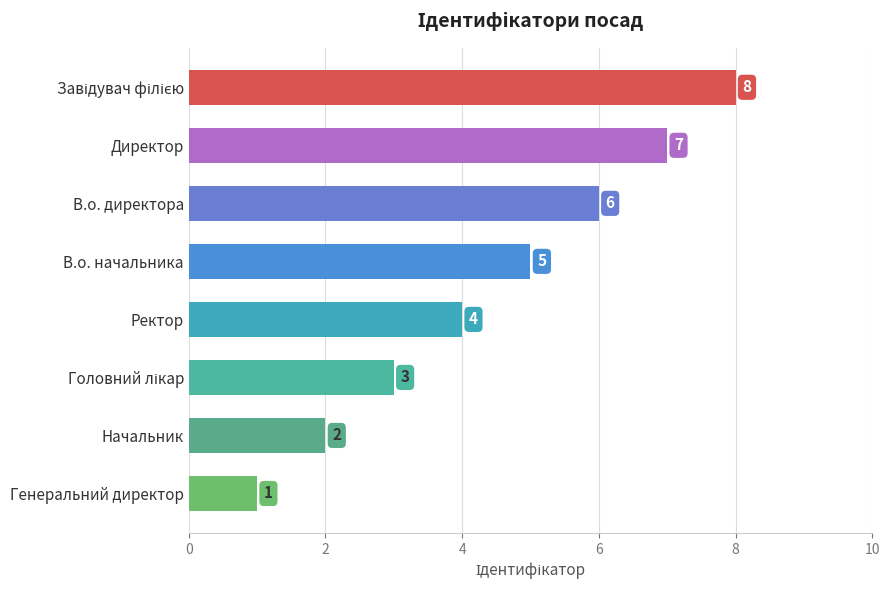

Are the bars grouped side by side (vs. stacked)?

No